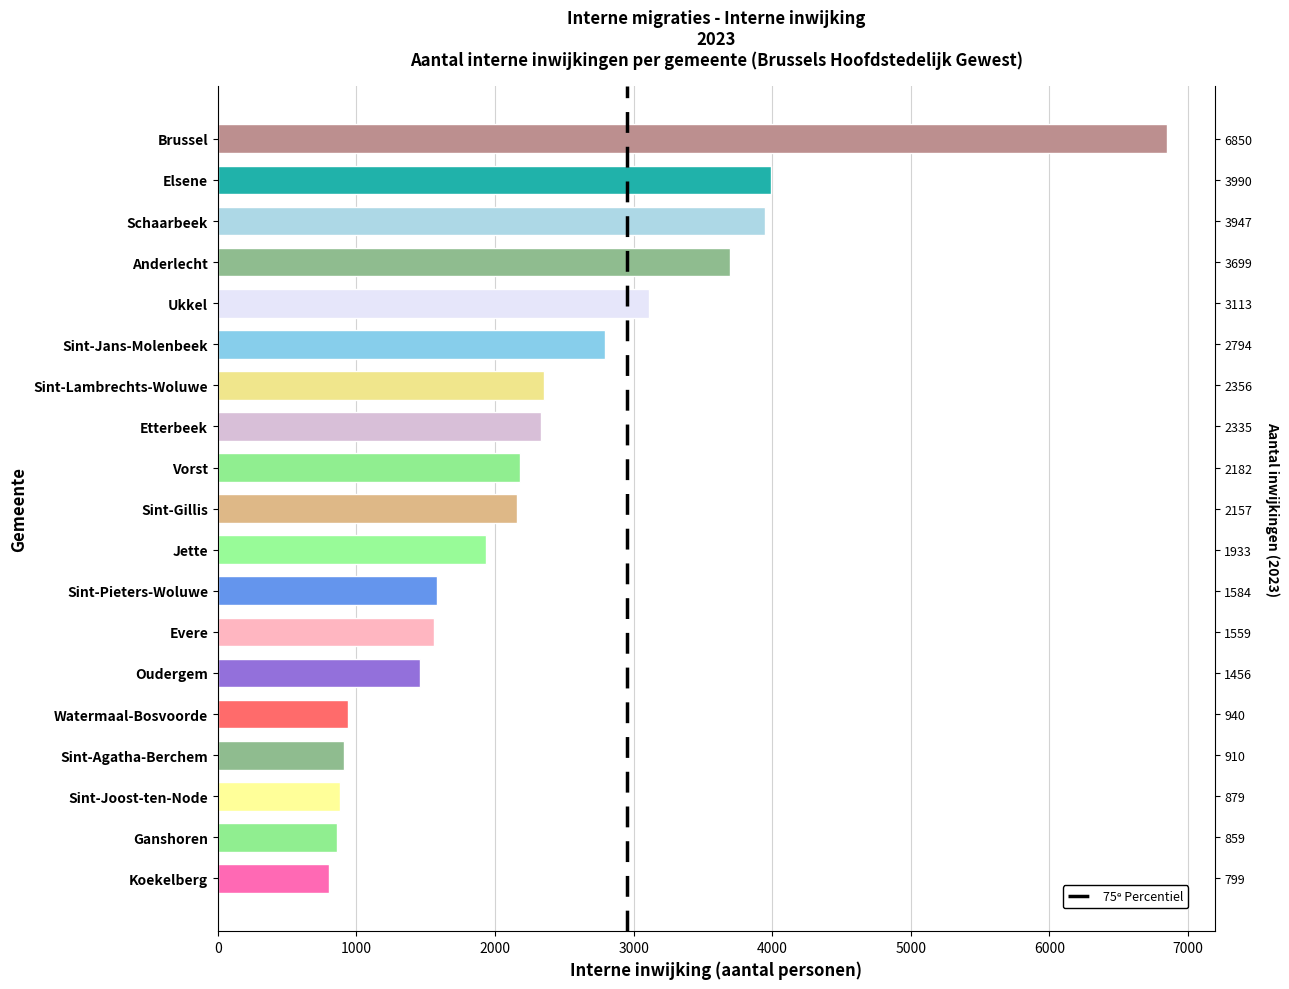

What is the difference between the maximum and minimum values?

6051